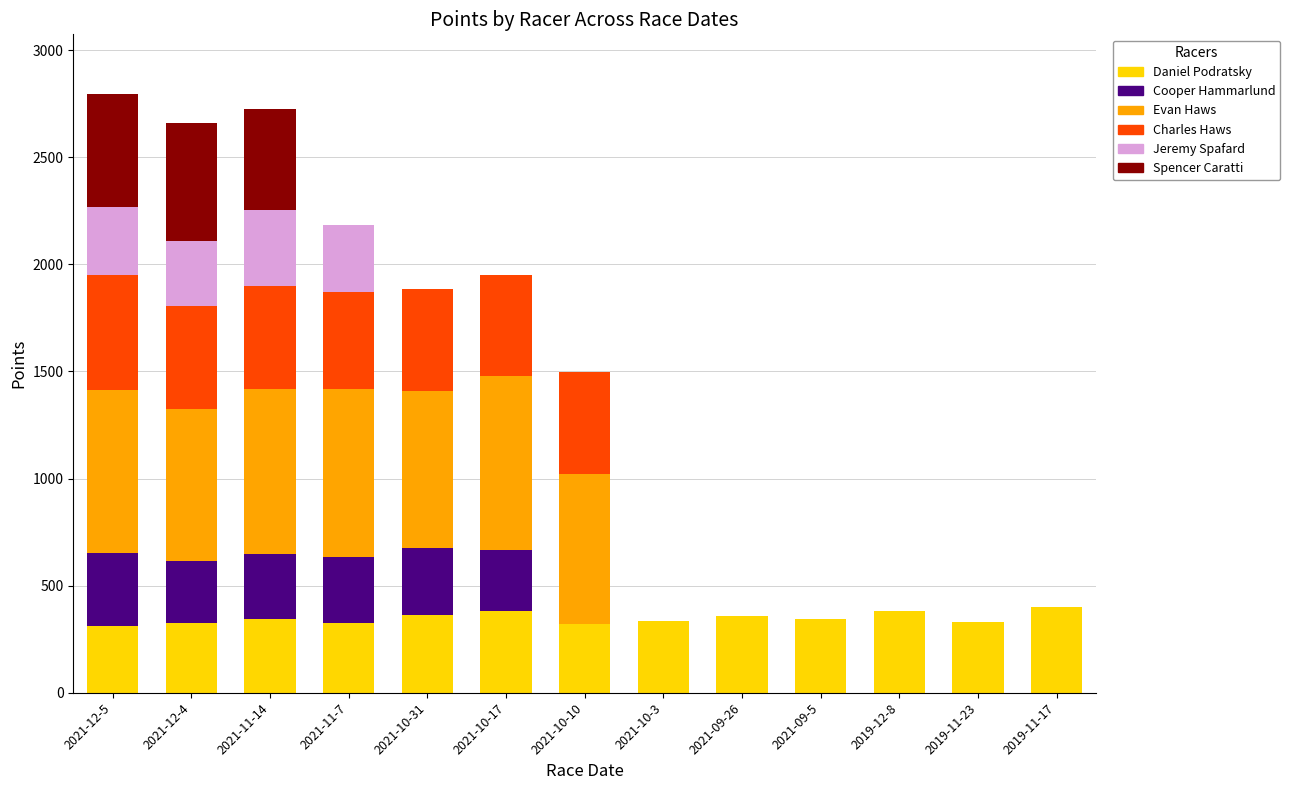

What is the sum of the Daniel Podratsky values at 2021-10-31 and 2019-12-8?

745.3